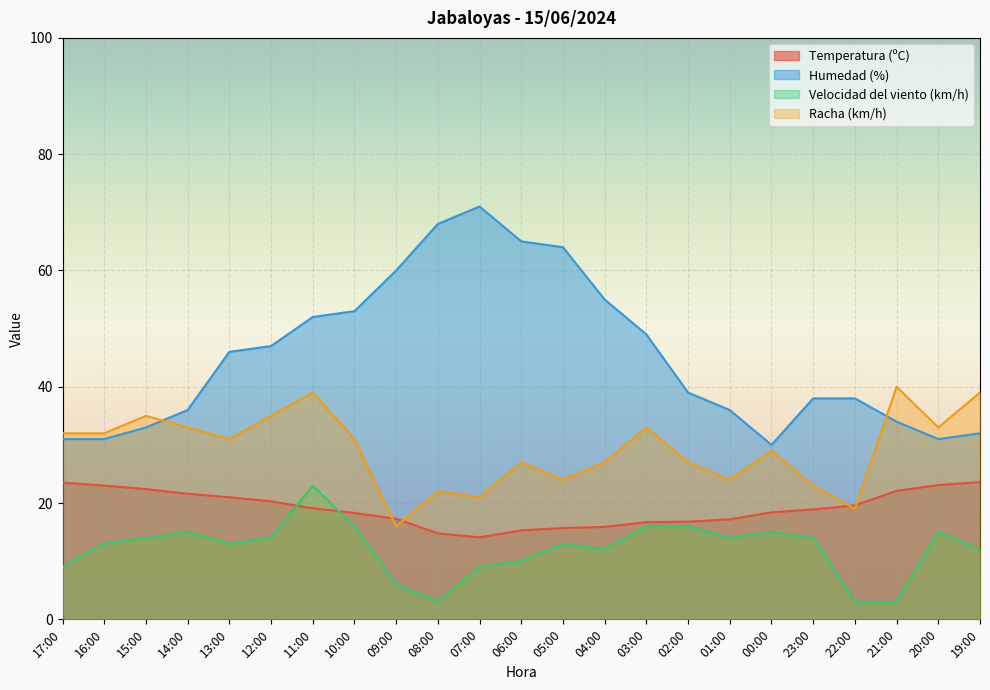

At which category is the sum across all series the highest?

11:00